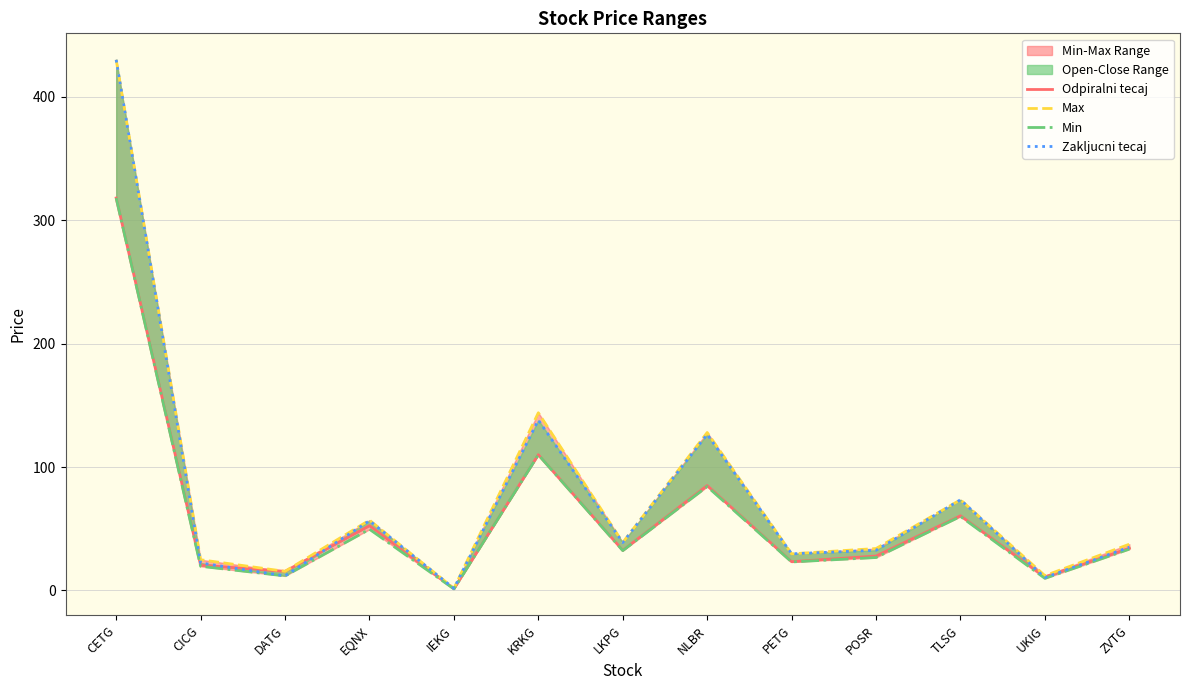

Reading left to right, transcribe all the data shown in this chart.

Odpiralni tecaj: CETG=318.0	CICG=20.5	DATG=15.5	EQNX=52.5	IEKG=1.4	KRKG=110.0	LKPG=32.5	NLBR=85.0	PETG=23.3	POSR=27.9	TLSG=60.5	UKIG=11.0	ZVTG=34.2
Max: CETG=430.0	CICG=24.9	DATG=15.5	EQNX=57.0	IEKG=1.7	KRKG=144.0	LKPG=38.9	NLBR=128.0	PETG=29.7	POSR=34.0	TLSG=73.5	UKIG=12.0	ZVTG=37.5
Min: CETG=318.0	CICG=19.6	DATG=11.8	EQNX=49.6	IEKG=1.3	KRKG=110.0	LKPG=32.3	NLBR=84.2	PETG=23.1	POSR=26.7	TLSG=60.0	UKIG=9.8	ZVTG=33.5
Zakljucni tecaj: CETG=430.0	CICG=22.3	DATG=11.8	EQNX=56.5	IEKG=1.7	KRKG=138.0	LKPG=38.8	NLBR=126.5	PETG=29.7	POSR=32.6	TLSG=73.5	UKIG=10.5	ZVTG=35.1